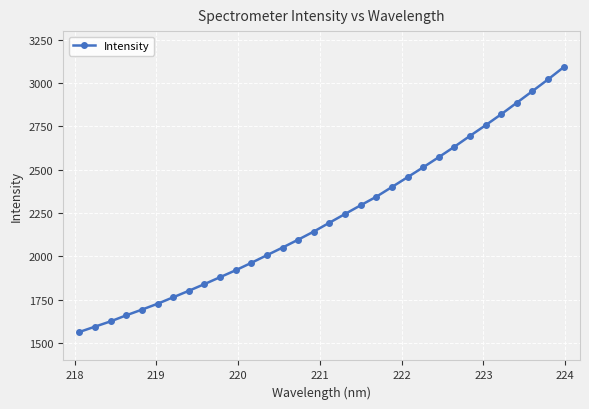

What is the value of the 9th point from the left?

1840.6